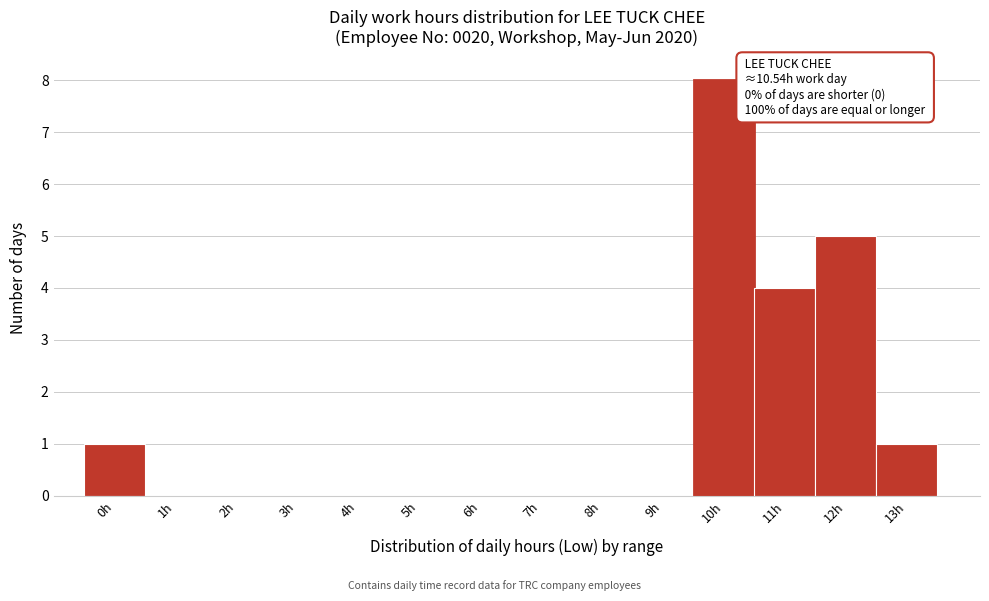

Reading left to right, what are all the values shown in this chart?

0h=1	1h=0	2h=0	3h=0	4h=0	5h=0	6h=0	7h=0	8h=0	9h=0	10h=8	11h=4	12h=5	13h=1